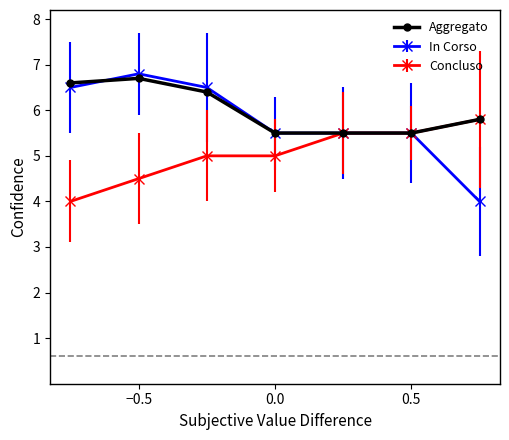

Which series has the largest range (max minus min)?

In Corso